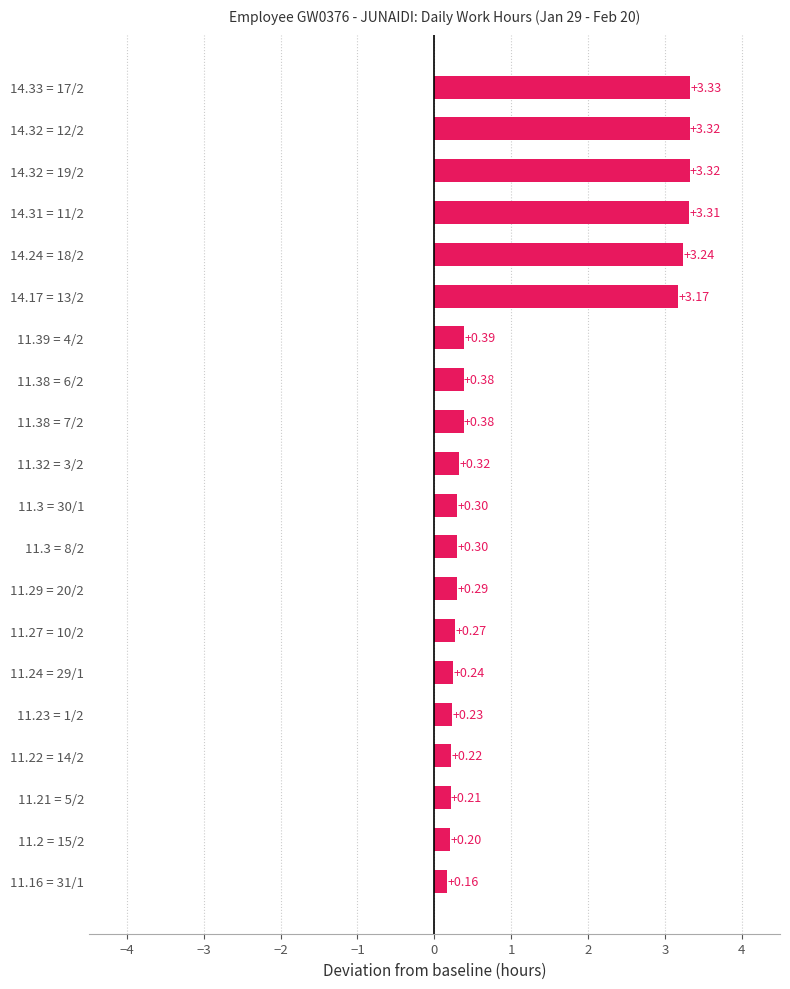

What is the sum of all values?

23.6